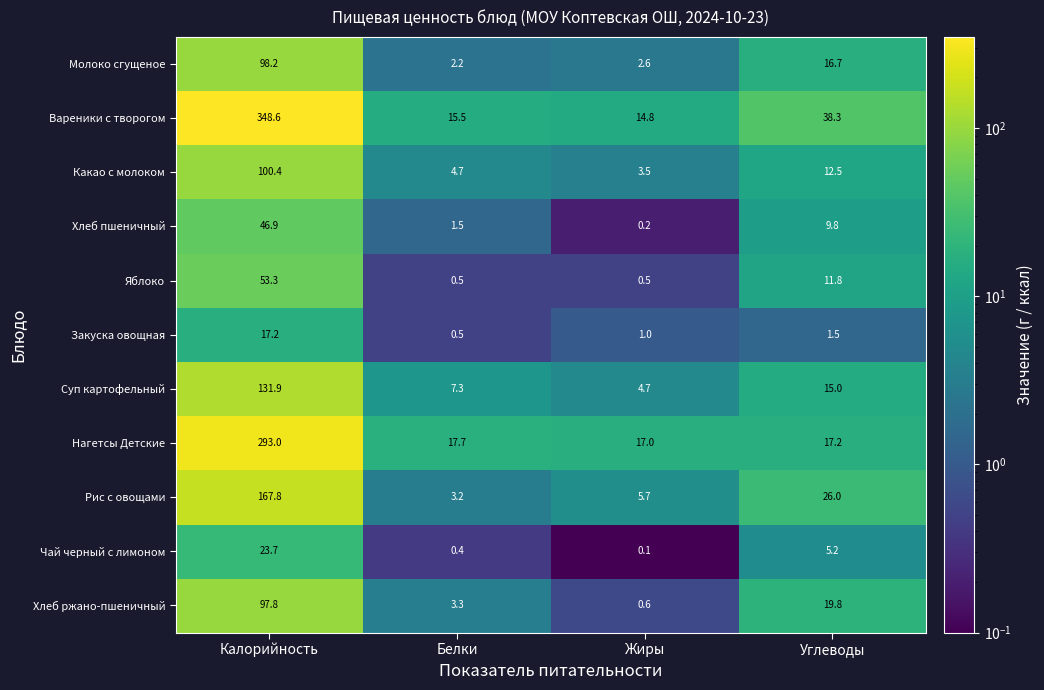

What is the sum of the Рис с овощами values at Белки and Углеводы?

29.2